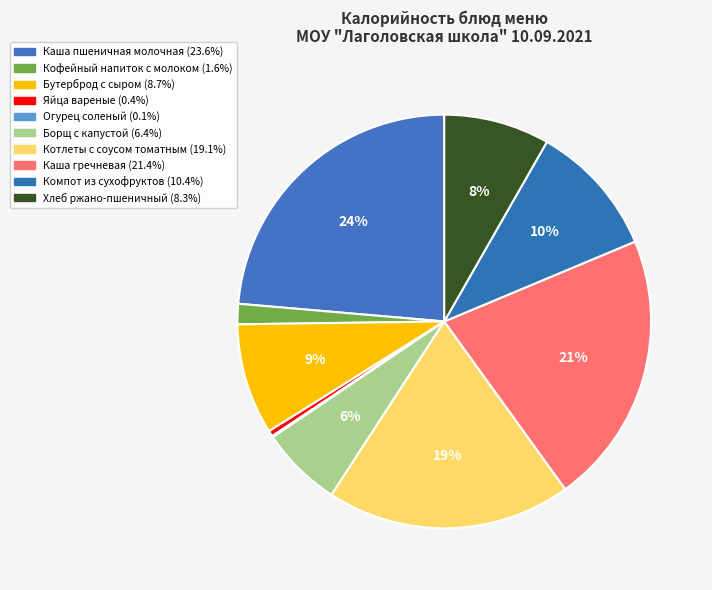

What percentage do Огурец соленый and Компот из сухофруктов together represent?

10.5%